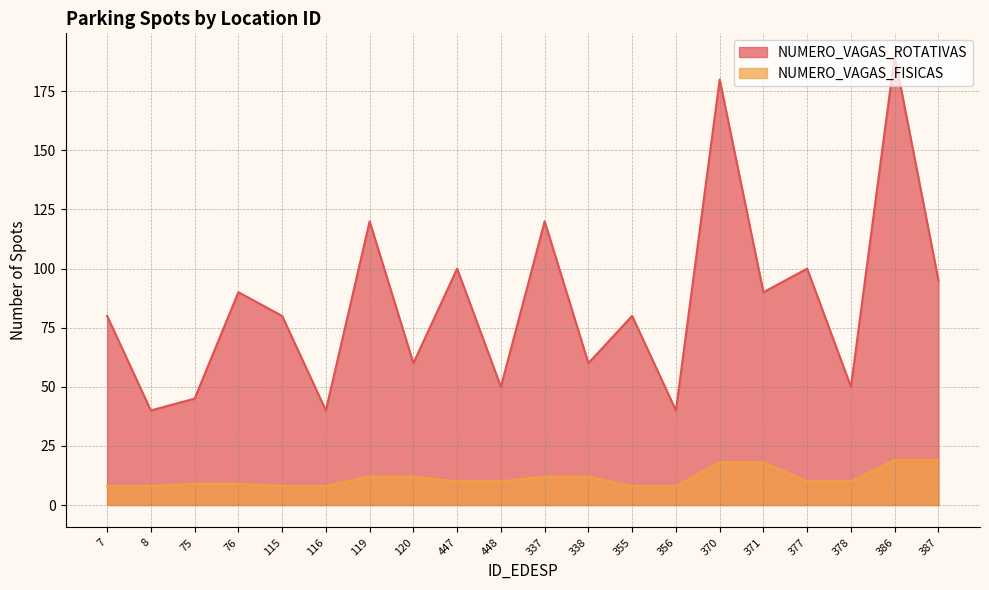

Reading left to right, what are all the values shown in this chart?

NUMERO_VAGAS_ROTATIVAS: 7=80	8=40	75=45	76=90	115=80	116=40	119=120	120=60	447=100	448=50	337=120	338=60	355=80	356=40	370=180	371=90	377=100	378=50	386=190	387=95
NUMERO_VAGAS_FISICAS: 7=8	8=8	75=9	76=9	115=8	116=8	119=12	120=12	447=10	448=10	337=12	338=12	355=8	356=8	370=18	371=18	377=10	378=10	386=19	387=19